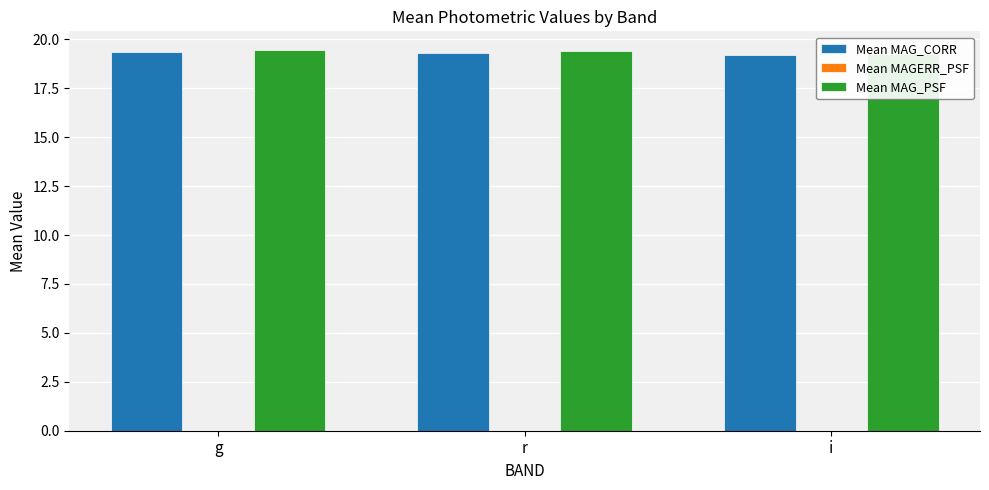

How many Mean MAG_CORR values are between 19 and 20?

3